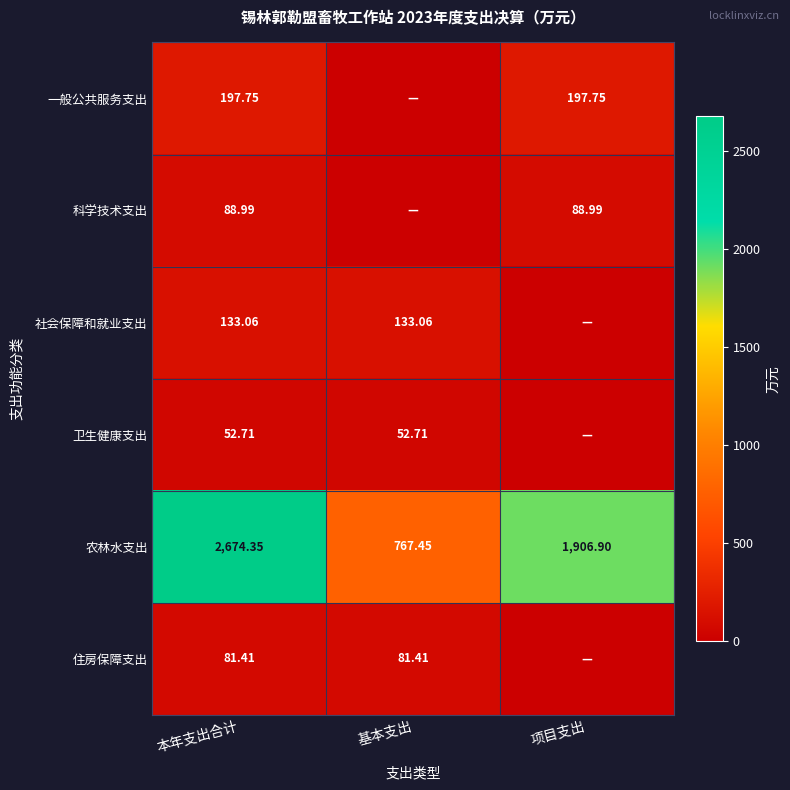

Count the number of categories in the chart.

3